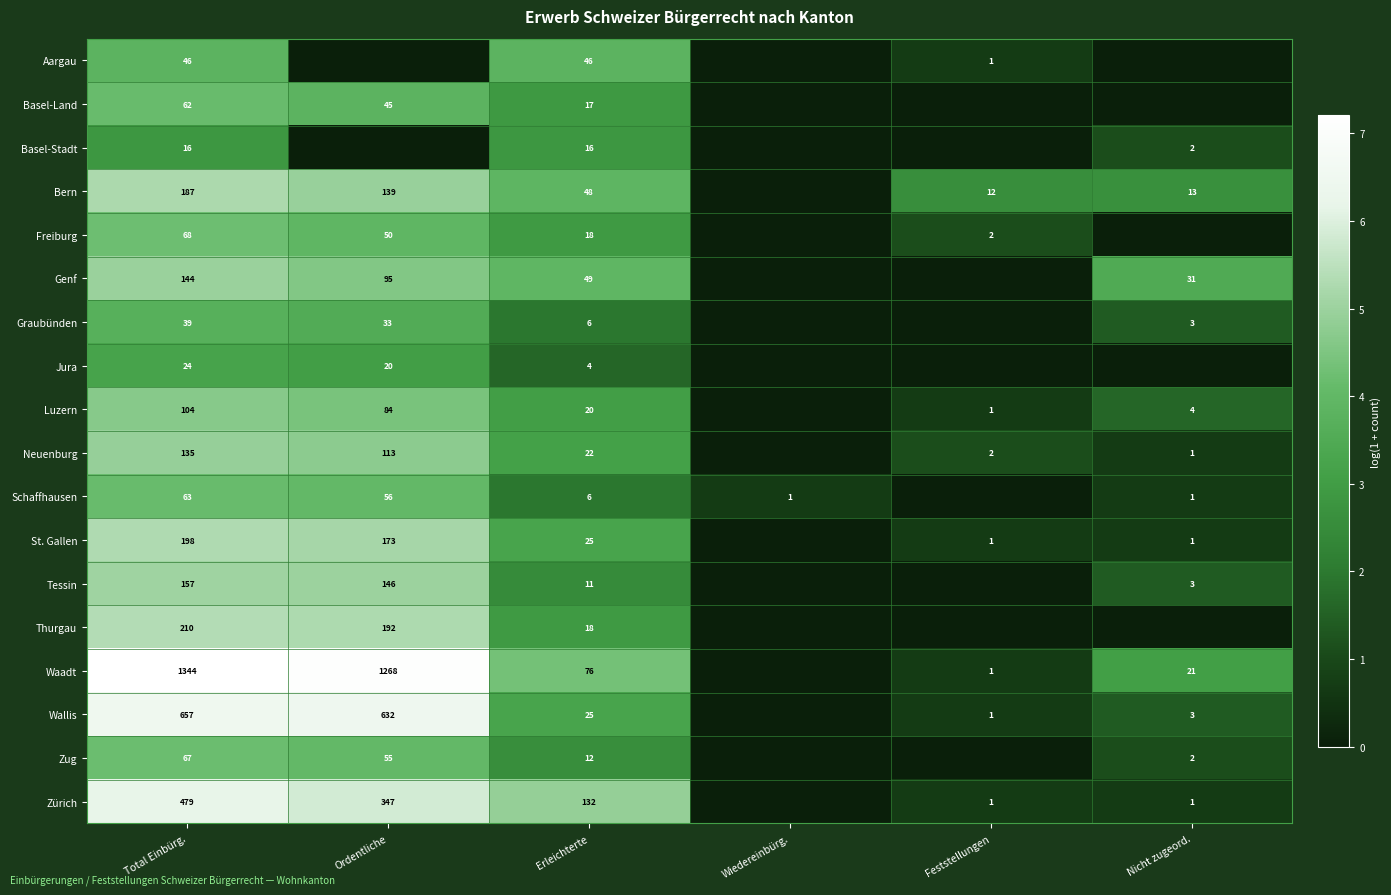

What is the sum of the Zürich values at Nicht zugeord. and Erleichterte?

133